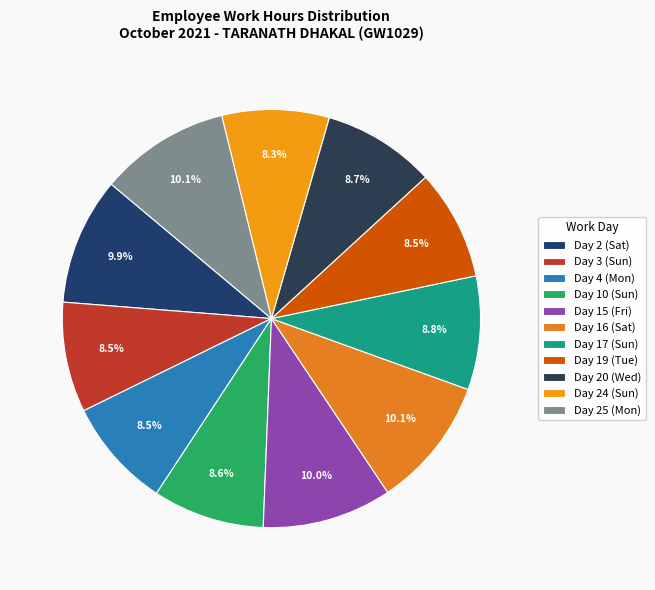

Is it true that Day 25 (Mon) is 10% of the pie?

True